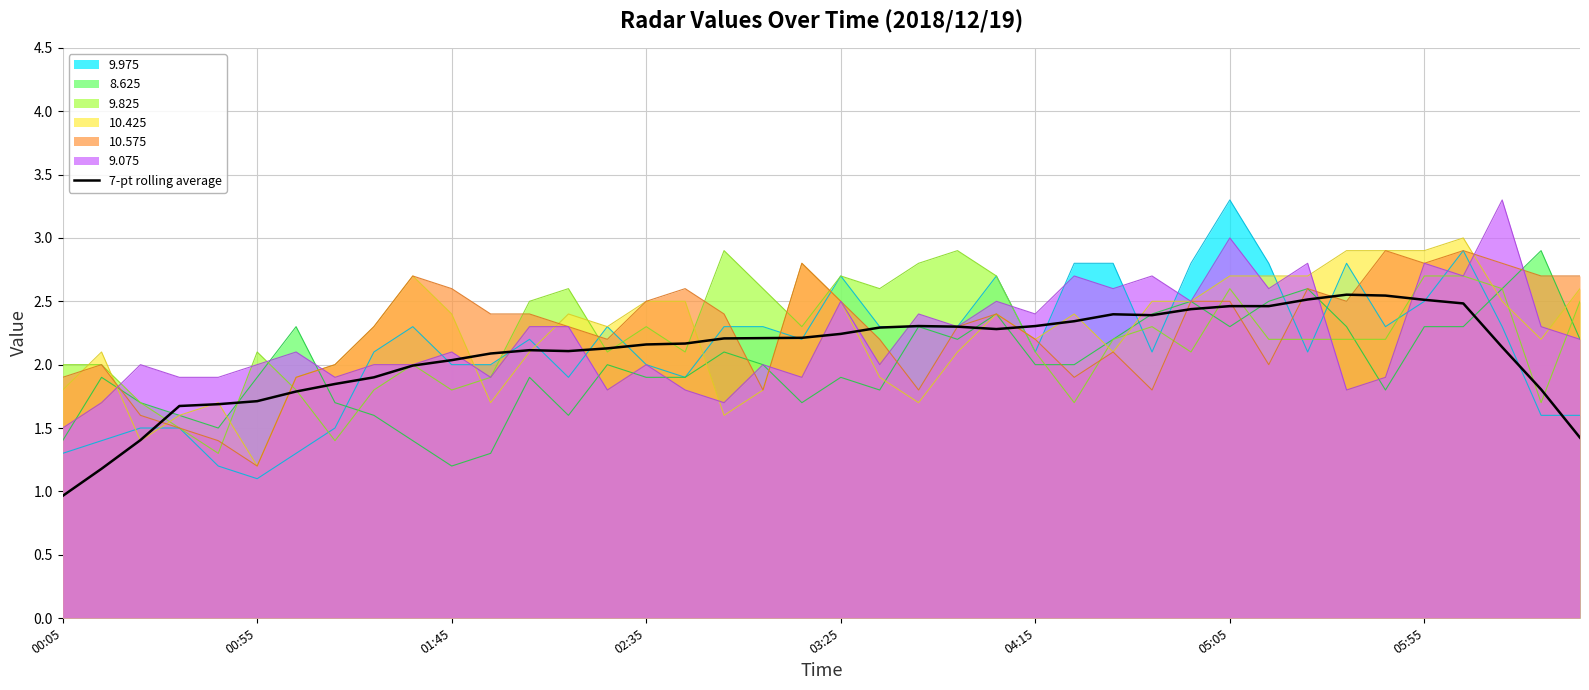

Does the chart have visible grid lines?

Yes